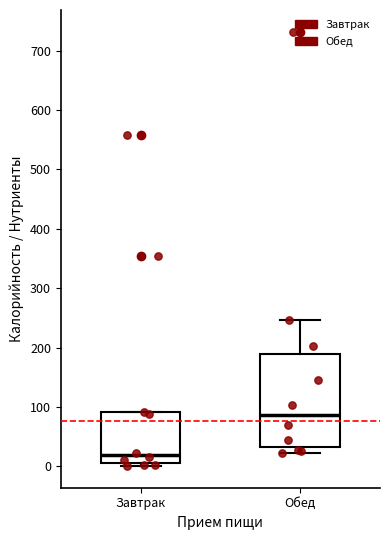

Reading left to right, transcribe this box plot: for each box, give where its median line is, the range the box spans, and where its two whiskers end, as read against the y-axis. The values are not printed on the chart, so give them approximately, as read against the axis.

Завтрак: median 20, box 0 to 90, whiskers 0 (just below the box's lower edge) to 90
Обед: median 90, box 30 to 190, whiskers 20 to 250